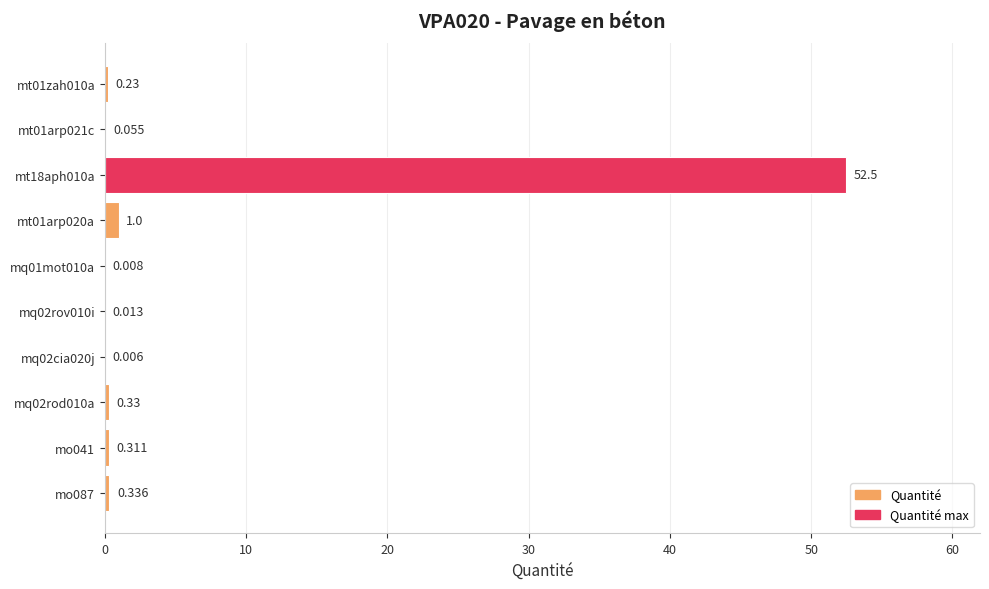

At which category does the chart reach its peak across all series?

mt18aph010a